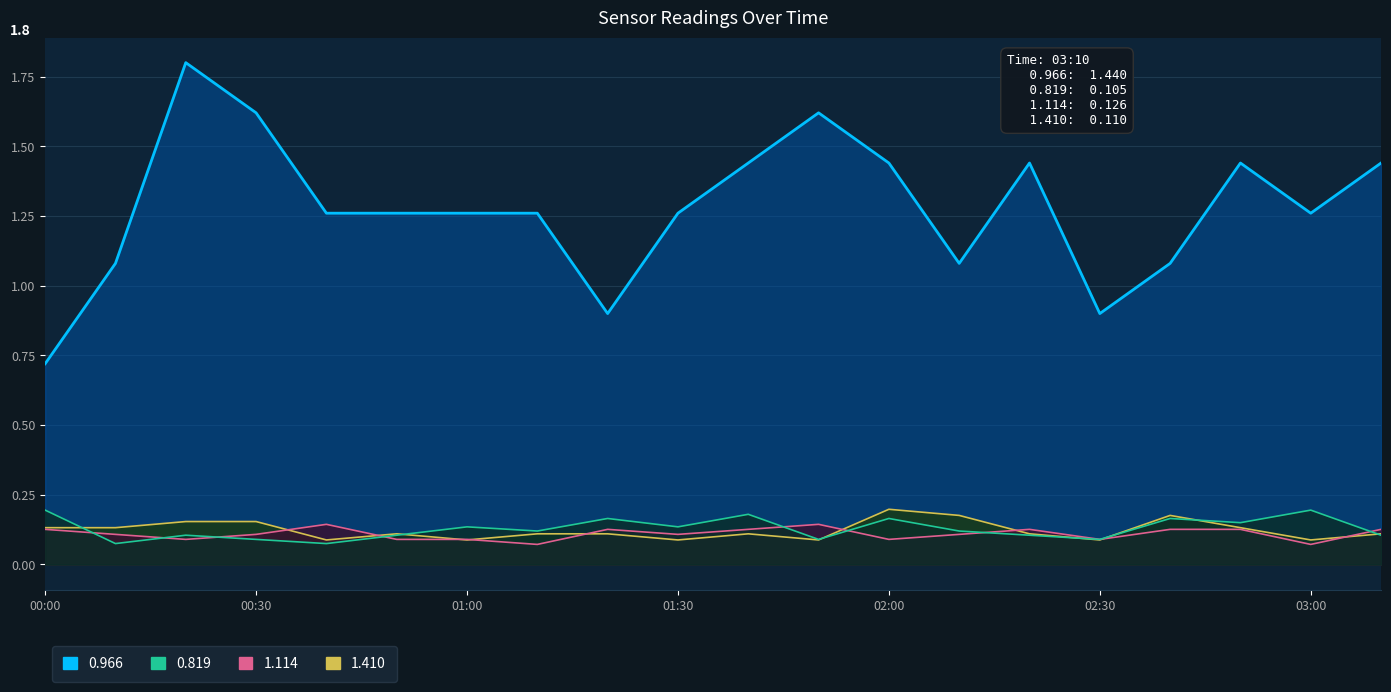

Count the number of categories in the chart.

20